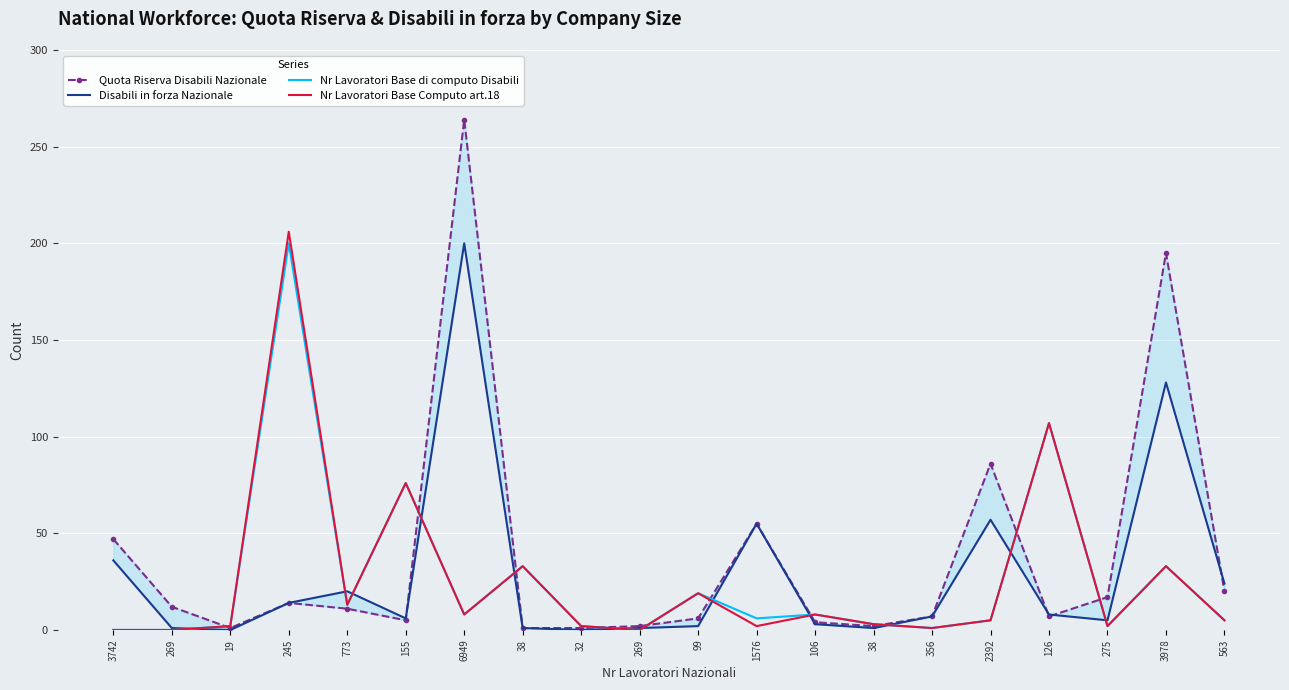

Between 155 and 6949, which series saw the biggest shift?

Quota Riserva Disabili Nazionale